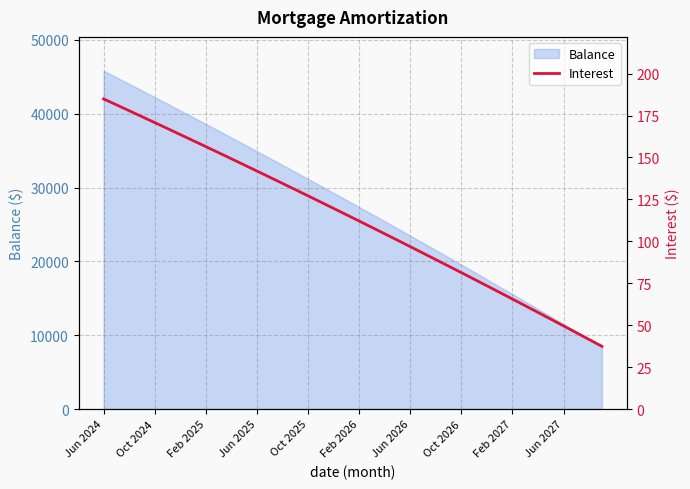

The value of Balance at Oct 2024 is 58156. True or false?

False